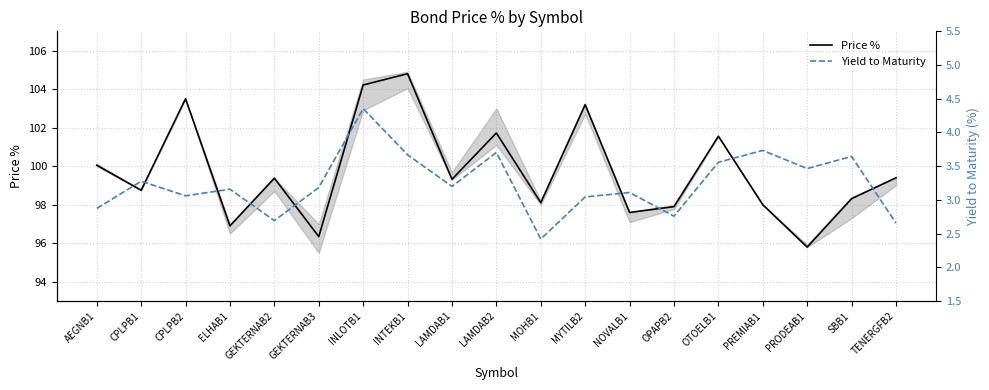

Rank the series by their maximum value, from highest to lowest.

Price %, Yield to Maturity